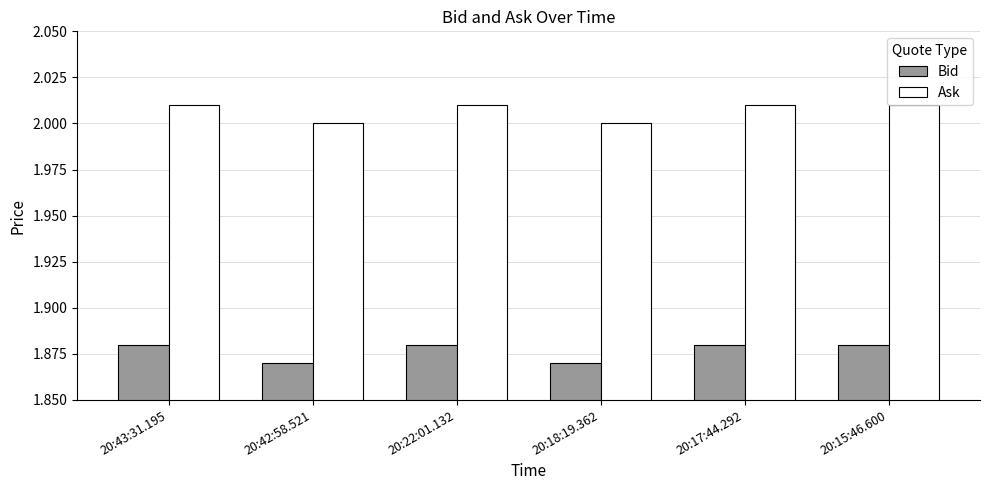

At 20:17:44.292, list the series in order from smallest to largest.

Bid, Ask